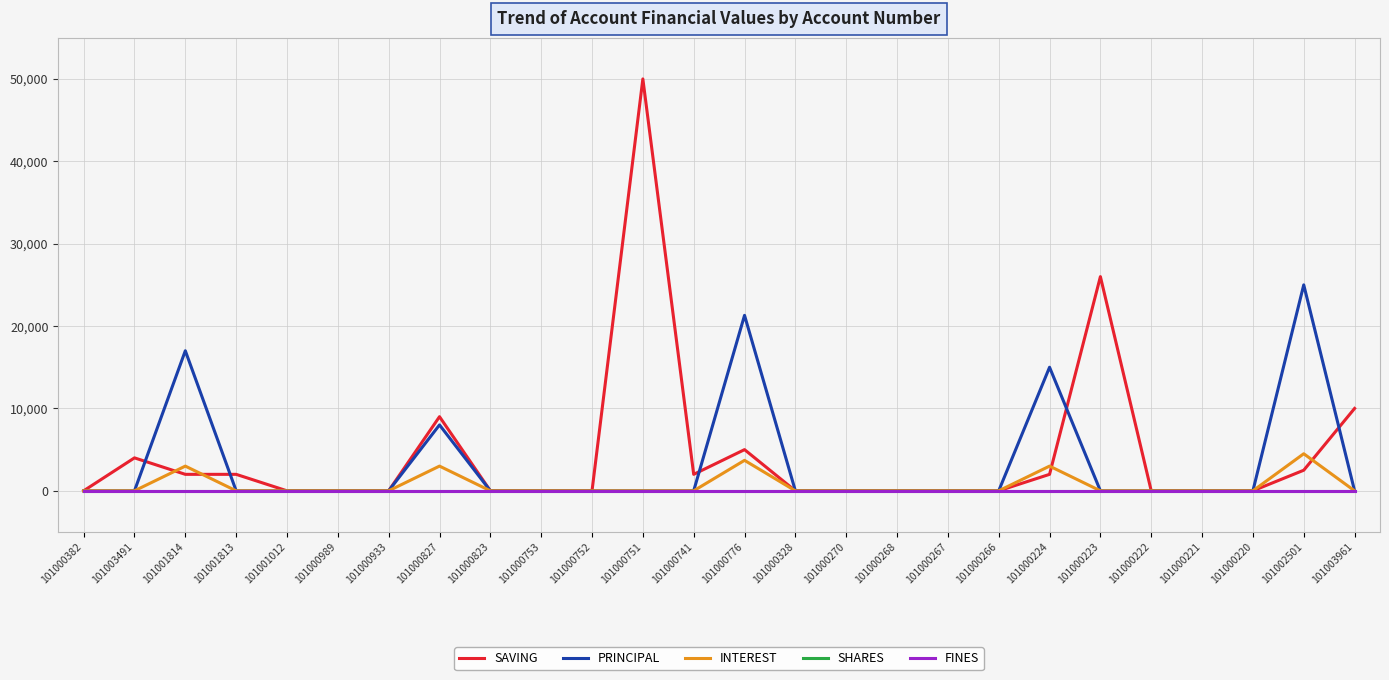

The value of FINES at 101000741 is 0. True or false?

True